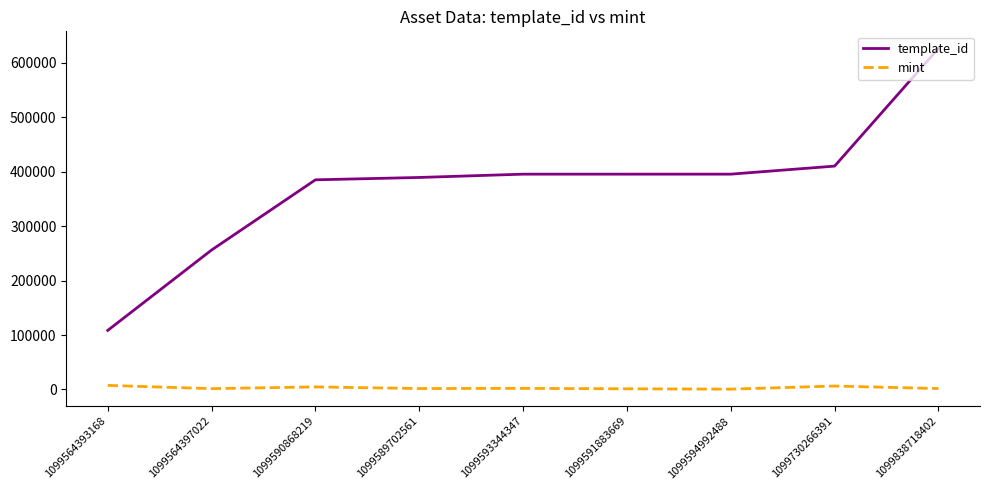

What is the difference between the maximum and minimum values in the template_id series?

518234